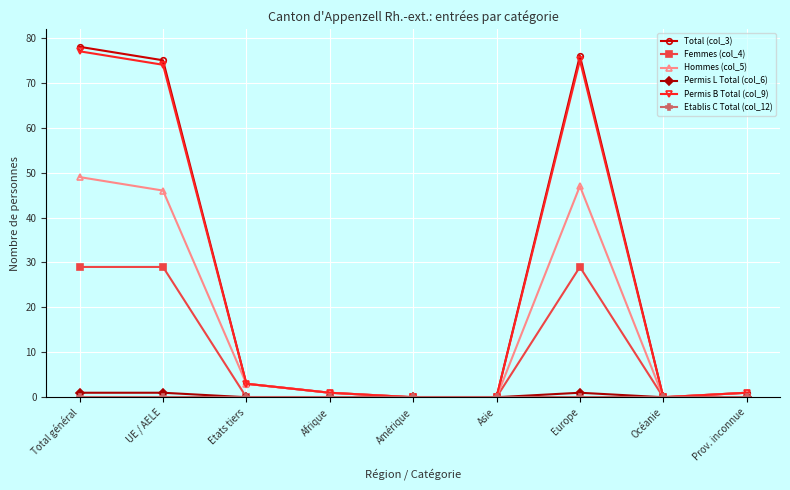

What is the label of the 1st point from the right?

Prov. inconnue